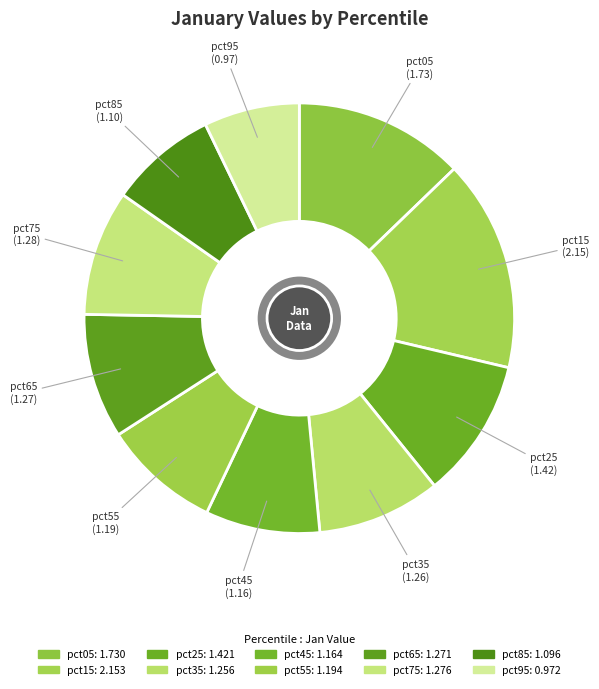

What is the largest slice in the pie chart?

pct15